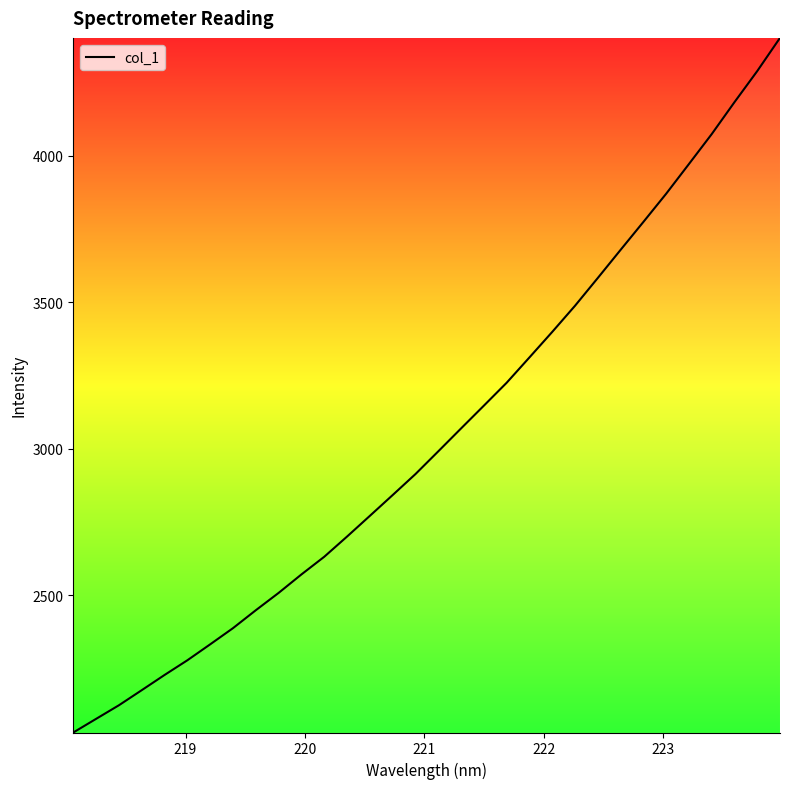

What is the sum of all values?

97467.5